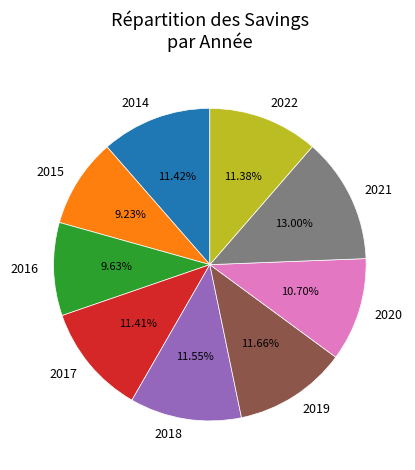

Does any single category account for the majority?

No